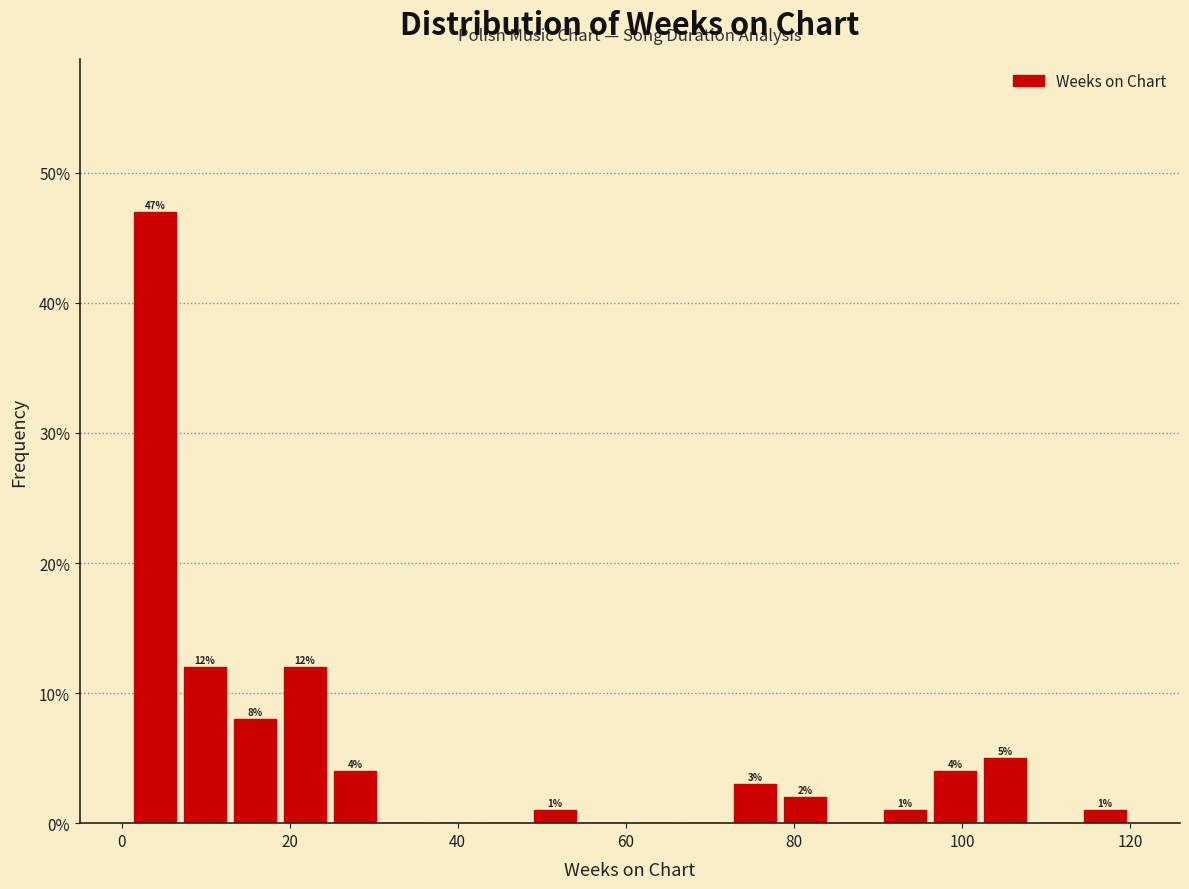

Around what value on the x-axis is the tallest bar? Give the approximate position of its centre, as read against the axis.

4